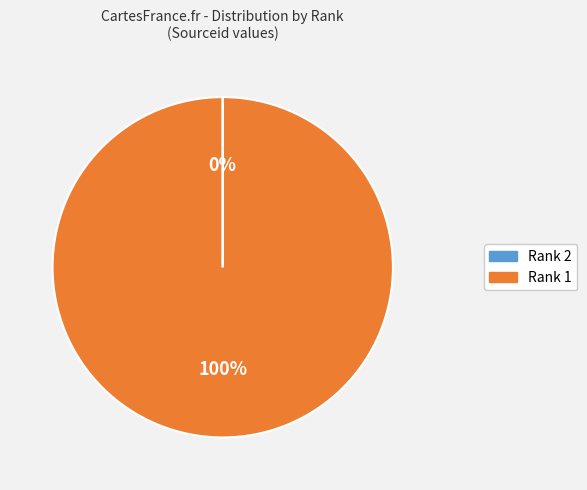

To the nearest percent, what is the average slice percentage?

50%